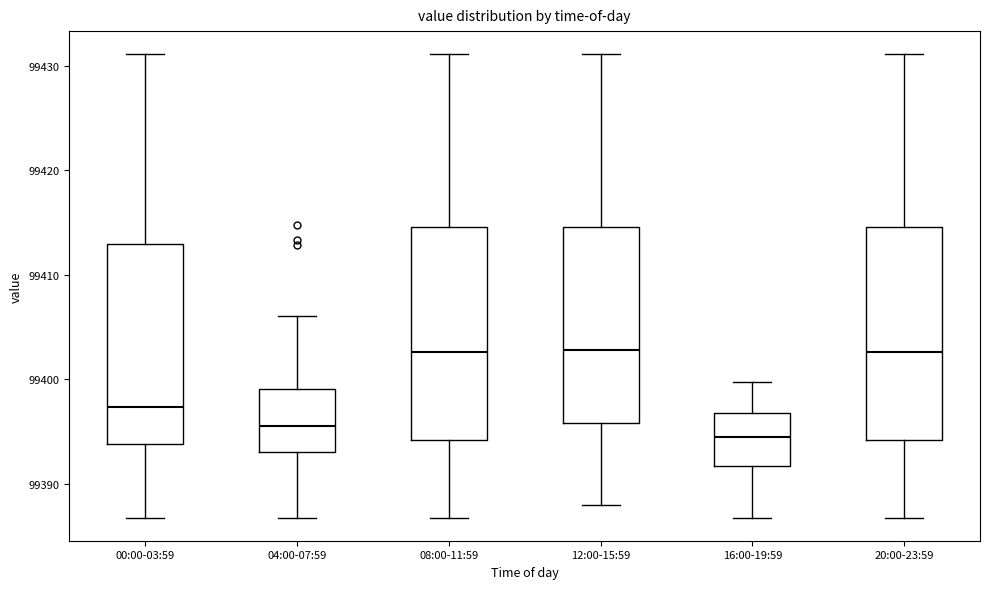

Where does the median line of the box for 04:00-07:59 sit on the y-axis? The values are not printed on the chart, so give them approximately, as read against the axis.

99396